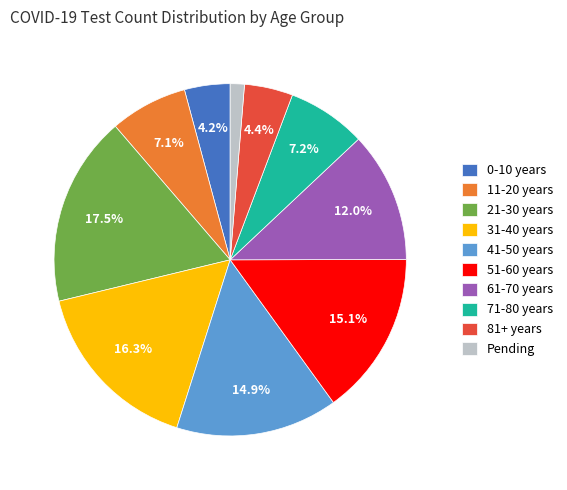

Does 61-70 years account for over 50% of the chart?

No